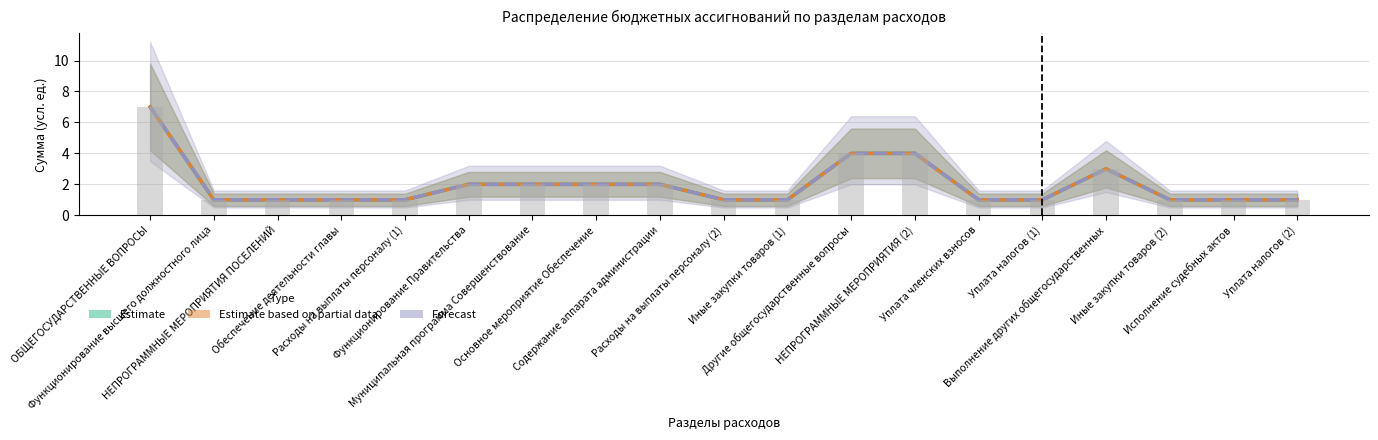

Where is 2017 год (Estimate) nearest to the value 4?

Другие общегосударственные вопросы